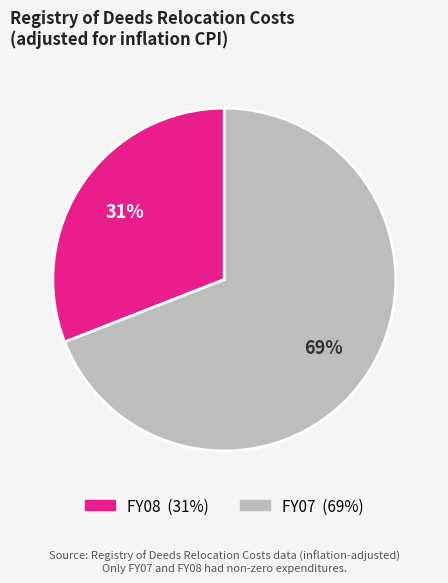

True or false: FY08 accounts for 31% of the total.

True